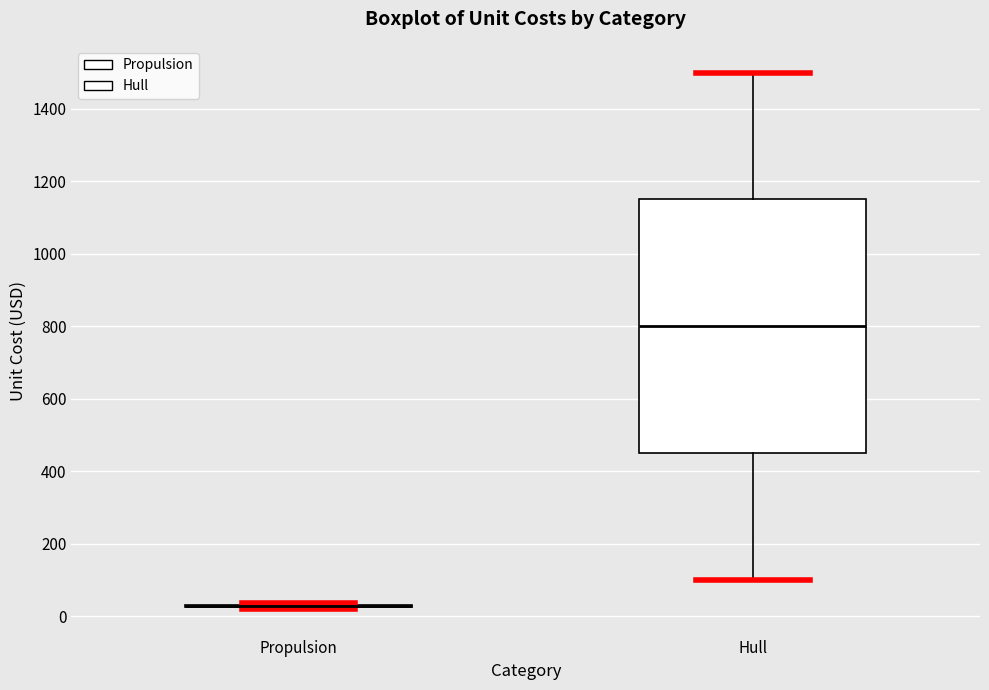

Reading left to right, read every box against the y-axis: the position of its median line, the range the box covers, and the ends of its whiskers. The values are not printed on the chart, so give them approximately, as read against the axis.

Propulsion: box collapsed to a line at 20, whiskers 20 to 40
Hull: median 800, box 460 to 1160, whiskers 100 to 1500